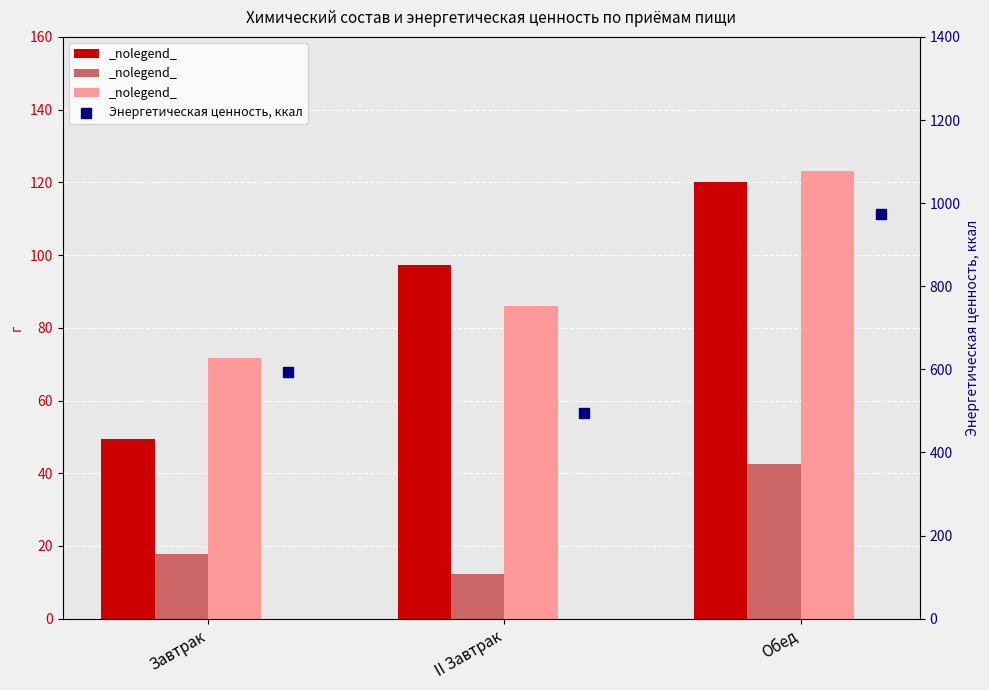

Which series has the largest total across all categories?

Энергетическая ценность, ккал